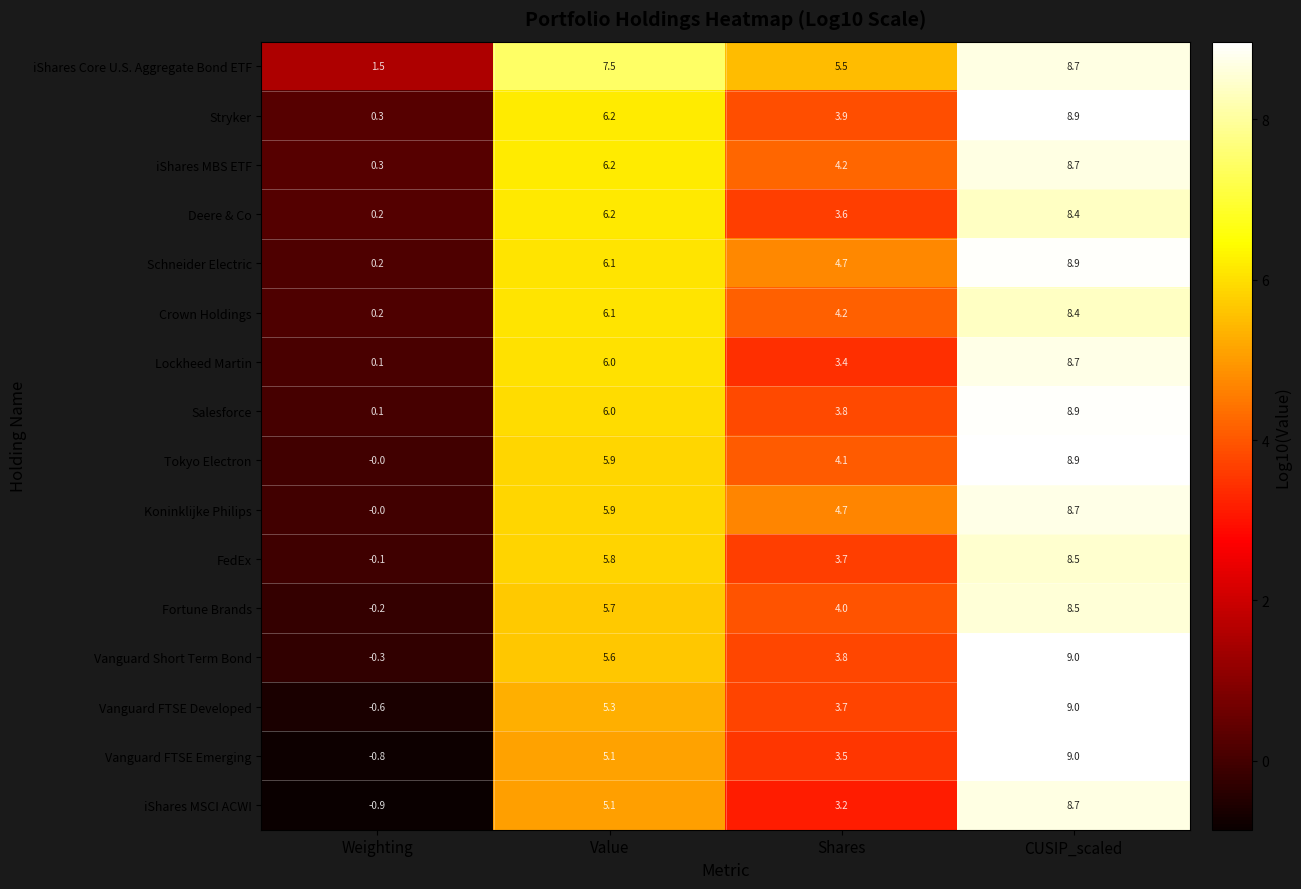

Rank the categories by Vanguard FTSE Emerging value from highest to lowest.

CUSIP_scaled, Value, Shares, Weighting